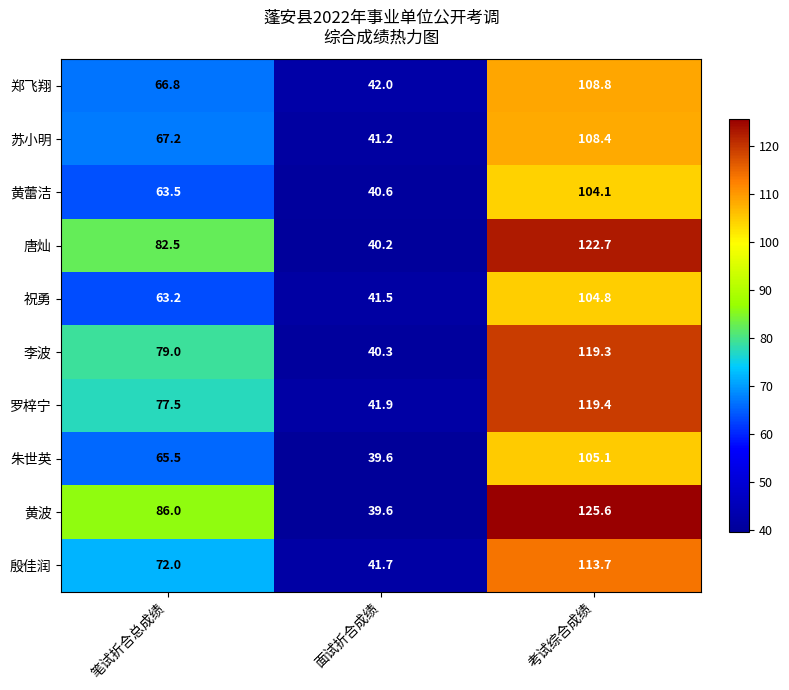

What is the spread (max minus min) of values at 笔试折合总成绩?

22.8